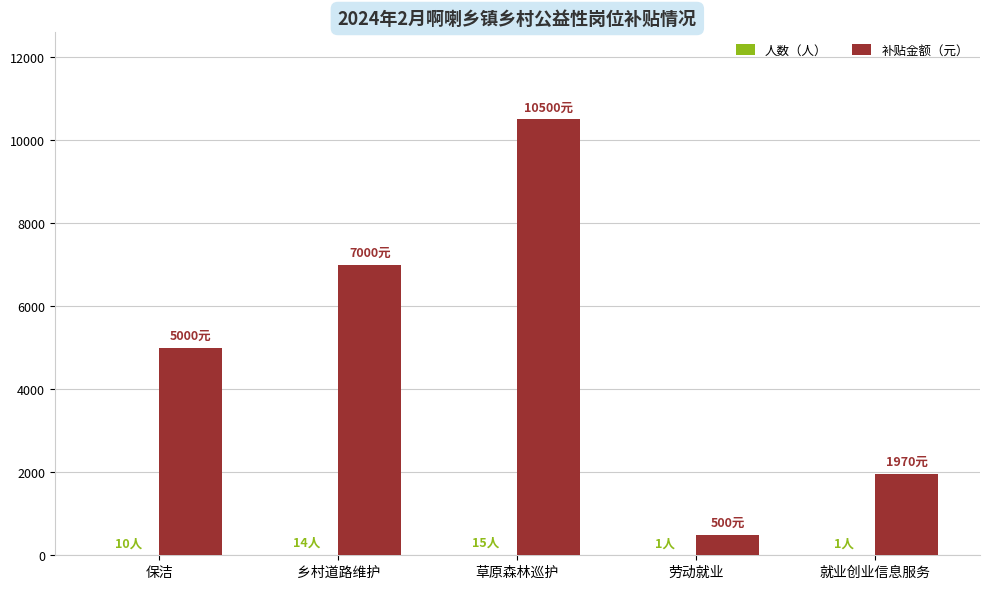

At which label is 补贴金额（元） closest to 5500?

保洁